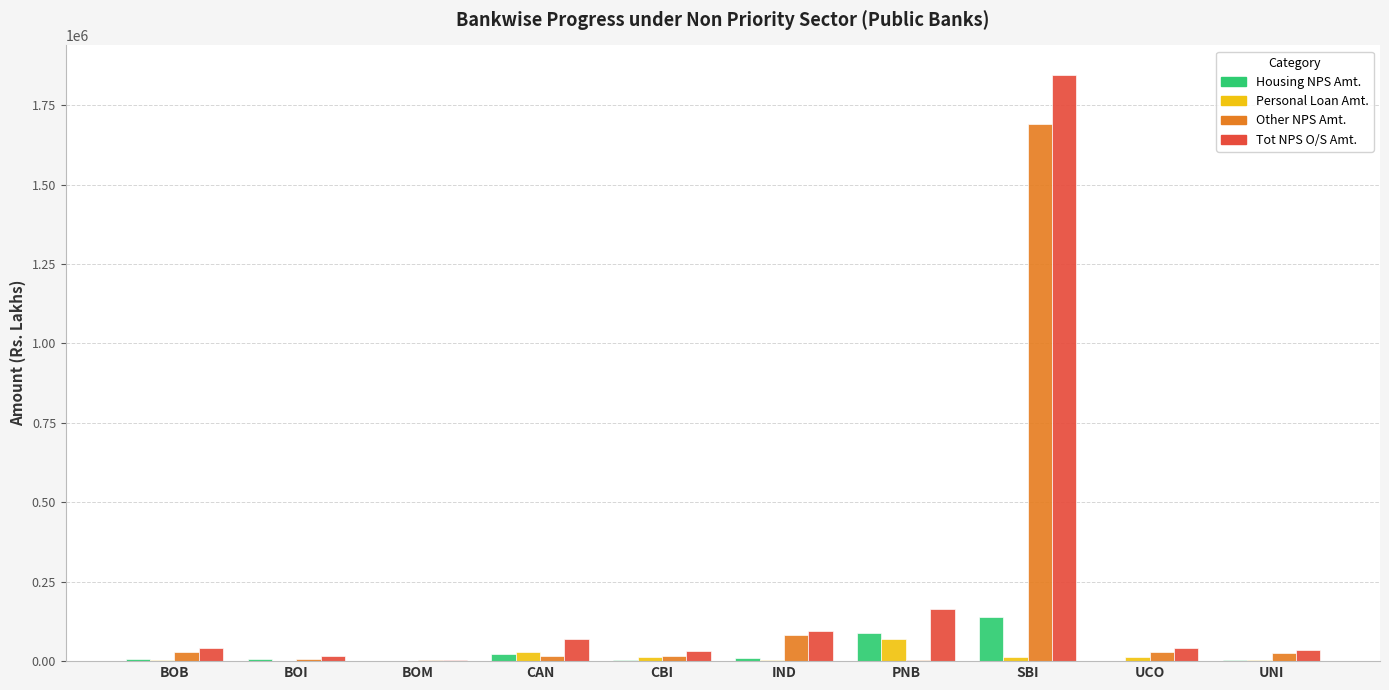

Read the Housing NPS Amt. value at CAN.

21903.8